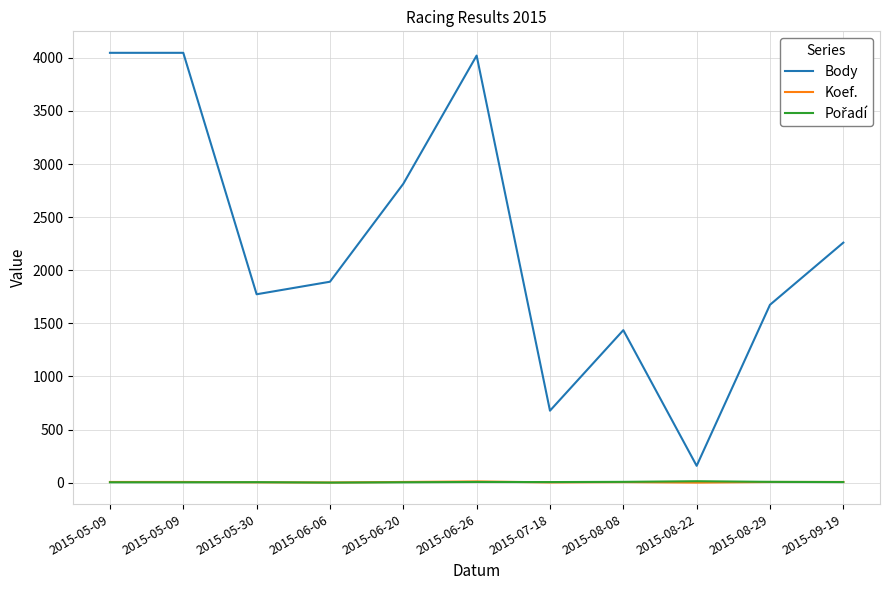

Which series changed the most between 2015-08-22 and 2015-09-19?

Body